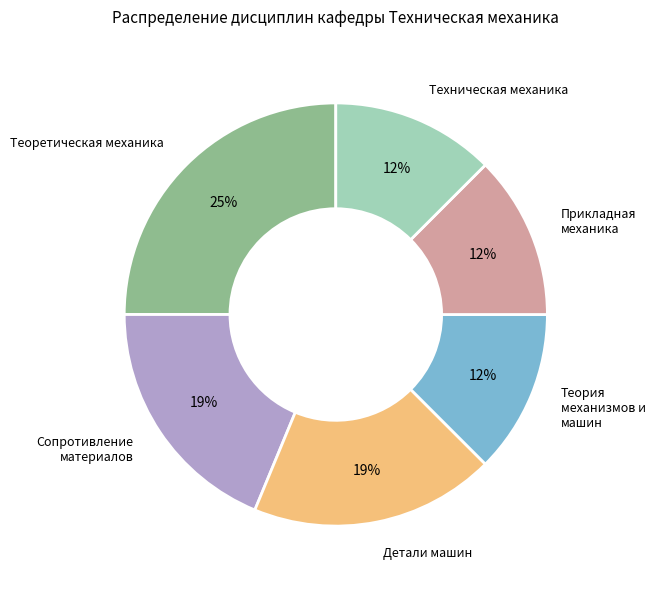

To the nearest percent, what is the average slice percentage?

17%